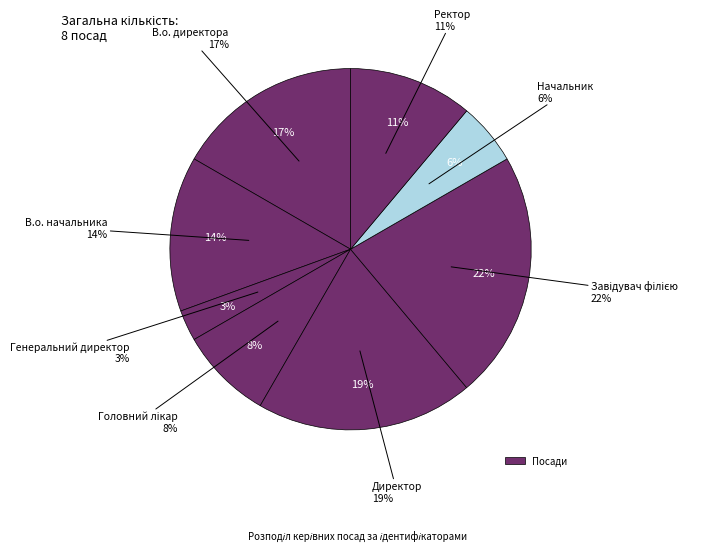

Is Начальник the majority of the pie?

No